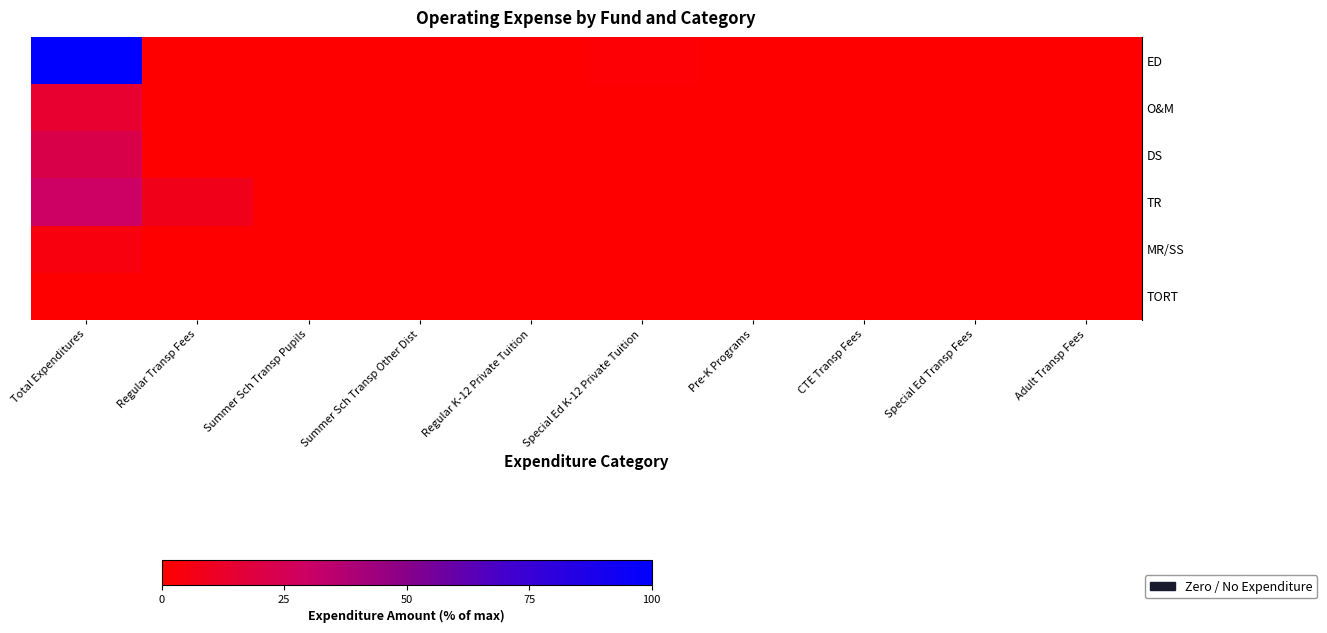

Between Special Ed Transp Fees and Summer Sch Transp Pupils, which is larger?

Special Ed Transp Fees